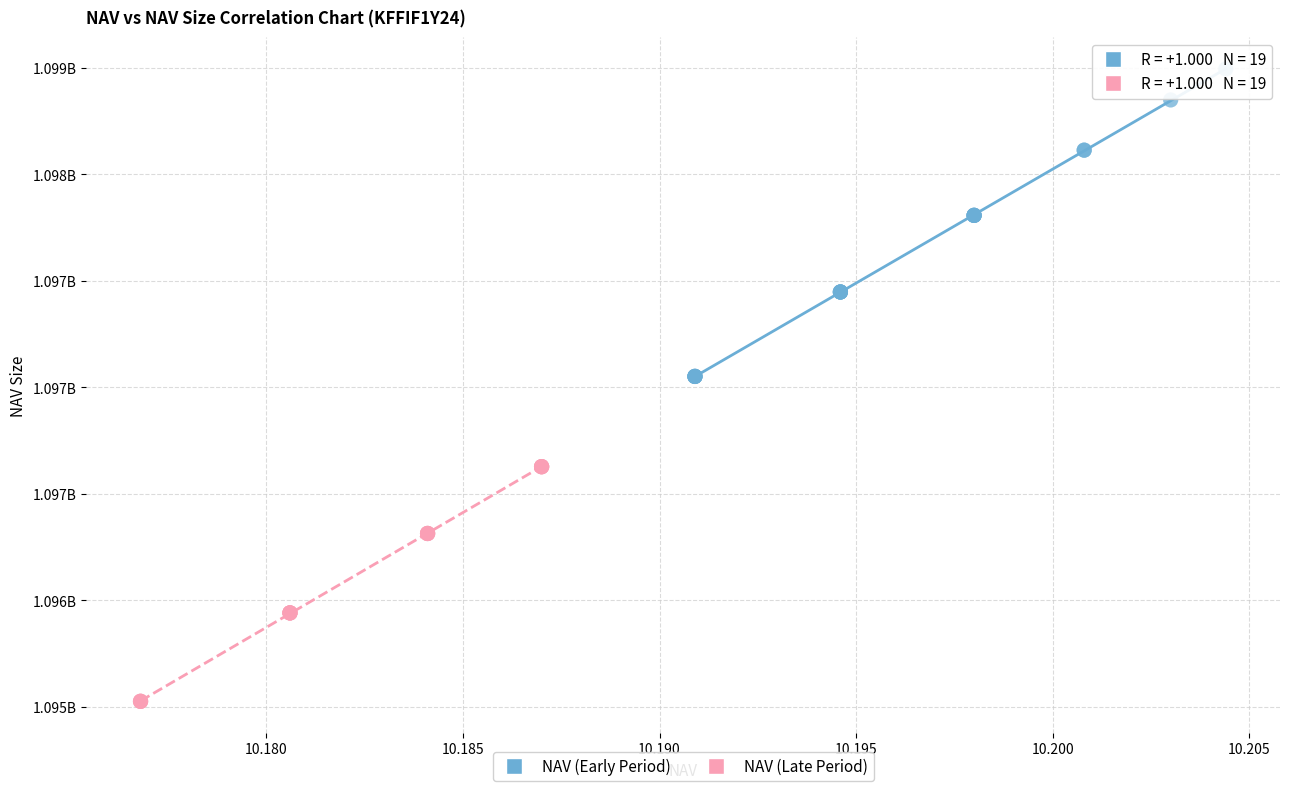

What are all the series names shown in the legend?

NAV (Early Period), NAV (Late Period)